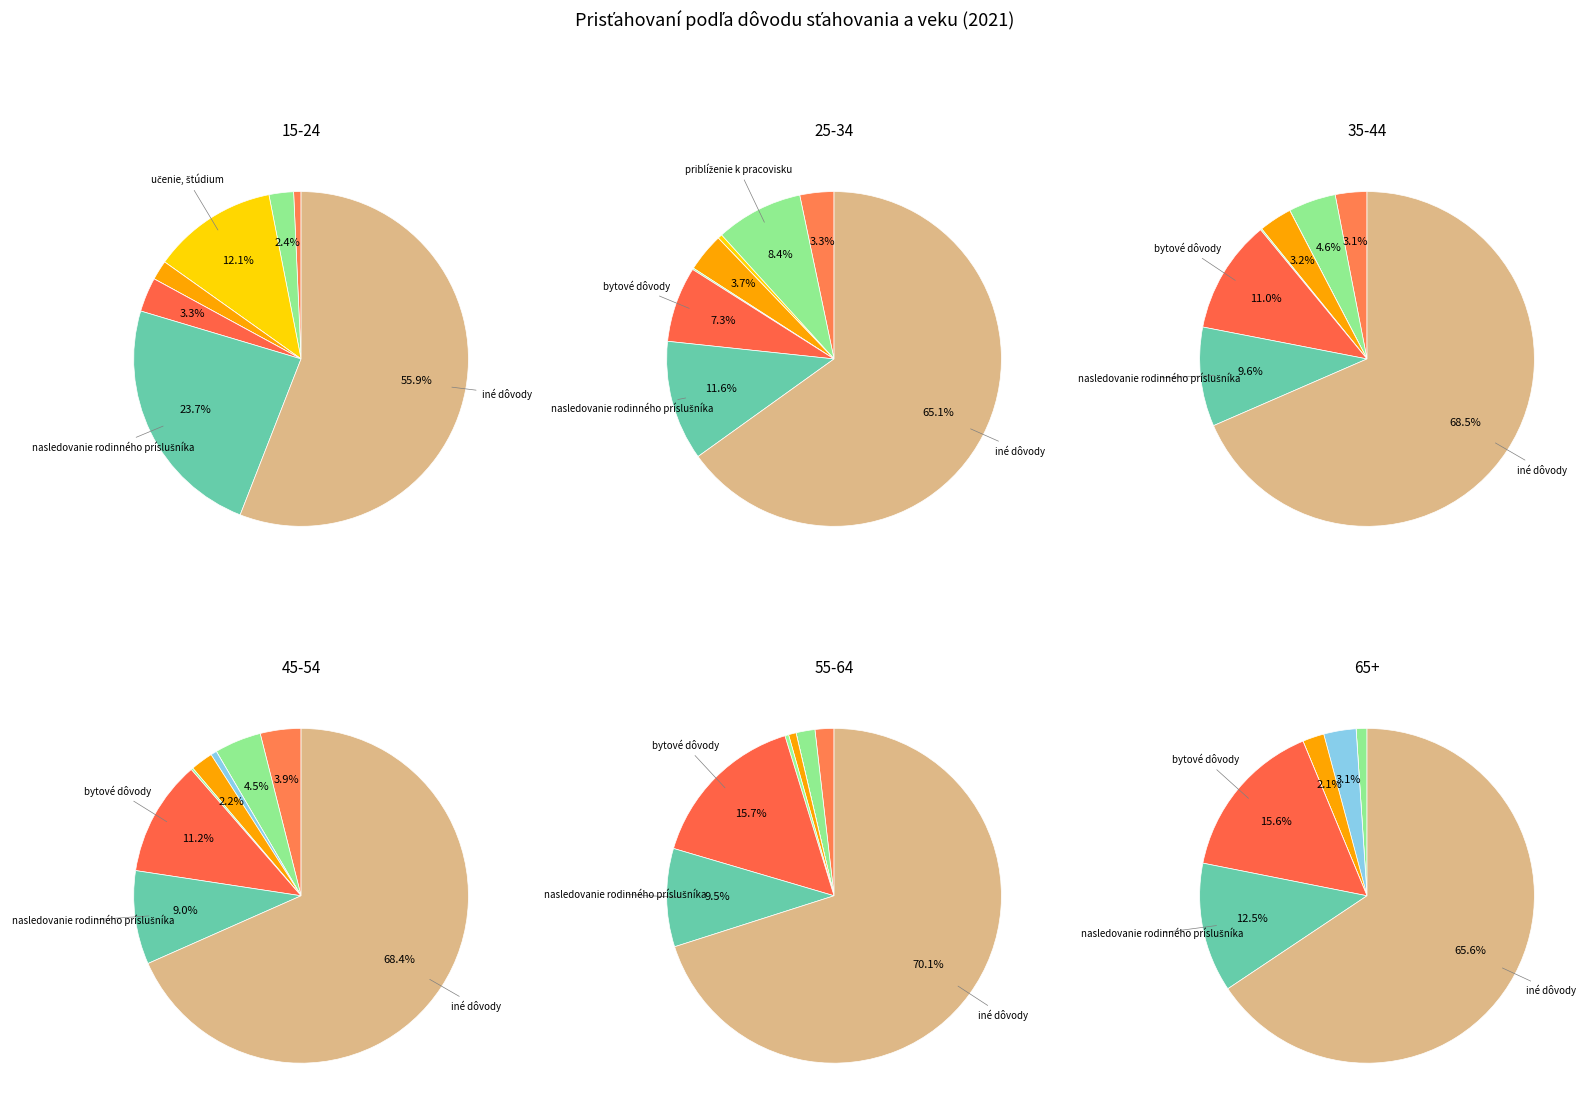

Is the sum of zdravotné dôvody and rozvod greater than half?

No